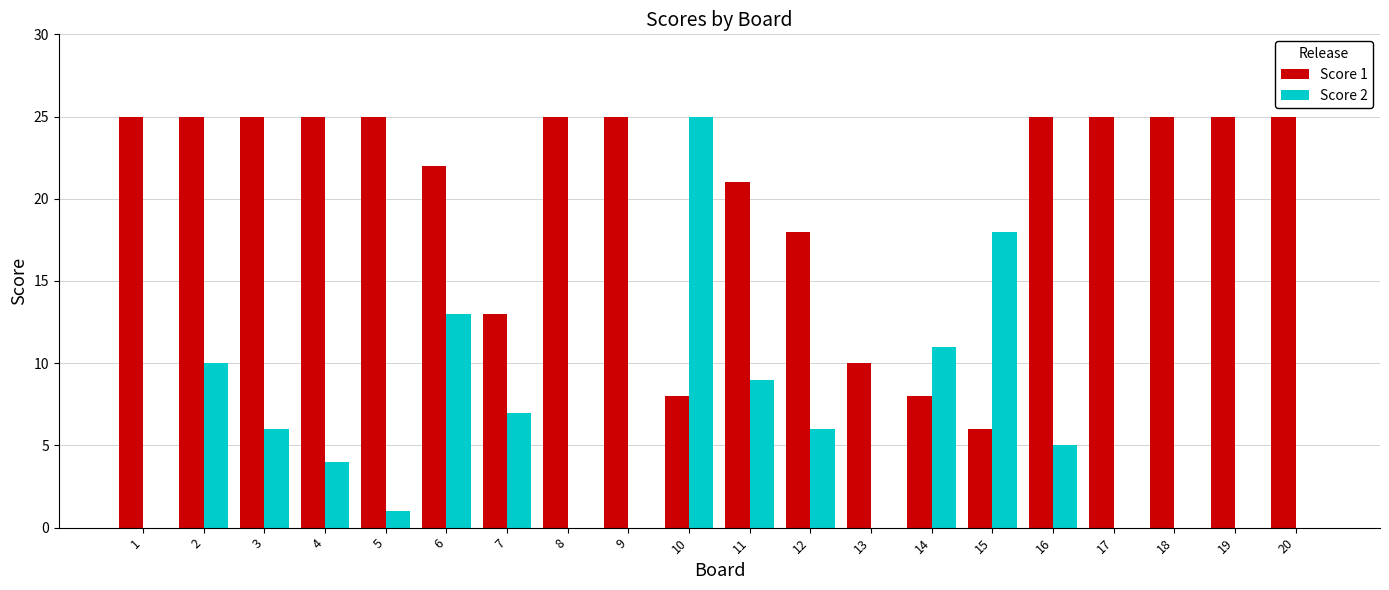

Reading left to right, what are all the values shown in this chart?

Score 1: 1=25	2=25	3=25	4=25	5=25	6=22	7=13	8=25	9=25	10=8	11=21	12=18	13=10	14=8	15=6	16=25	17=25	18=25	19=25	20=25
Score 2: 1=0	2=10	3=6	4=4	5=1	6=13	7=7	8=0	9=0	10=25	11=9	12=6	13=0	14=11	15=18	16=5	17=0	18=0	19=0	20=0